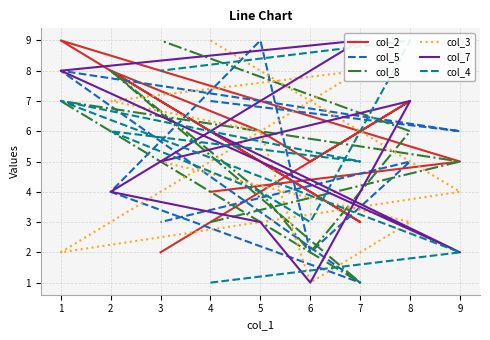

Which series has the widest spread of values?

col_5